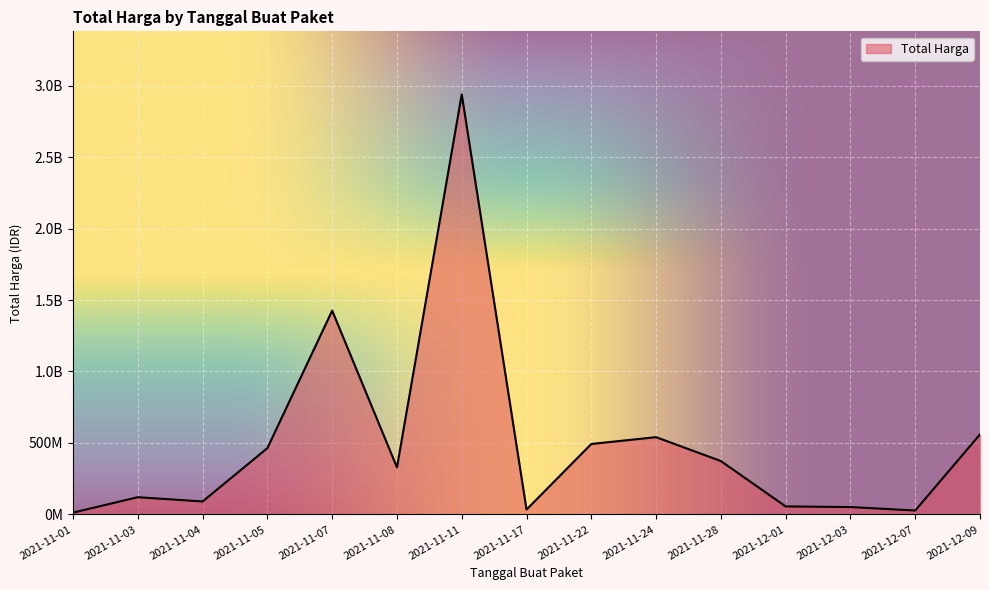

Does the chart have visible grid lines?

Yes